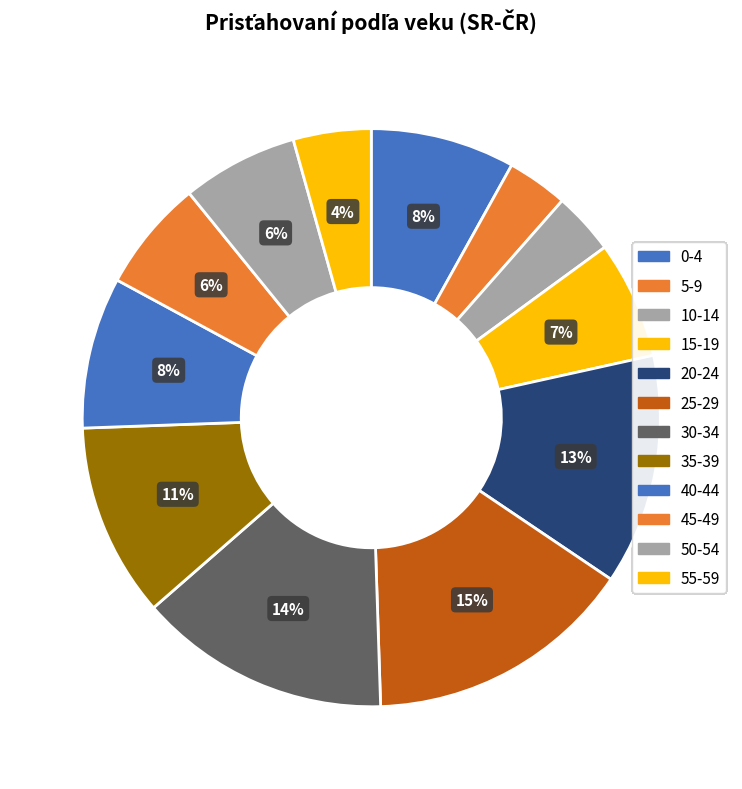

How many slices are in this pie chart?

12